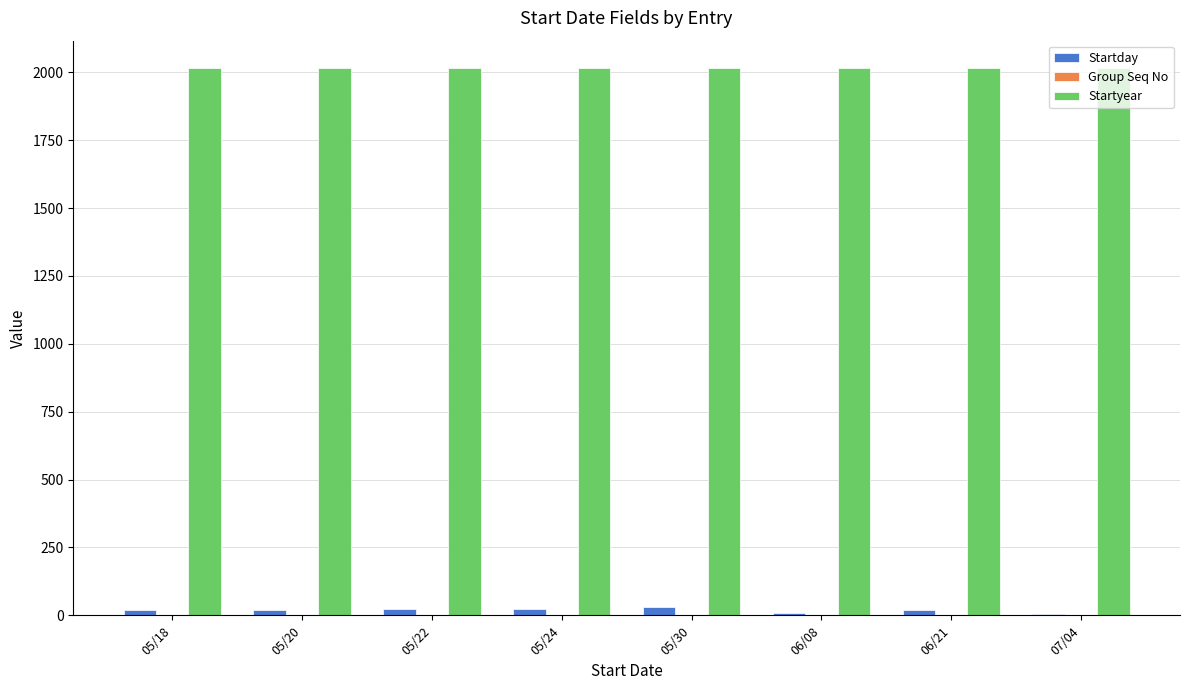

What is the difference between the highest and lowest values at 05/22?

2015